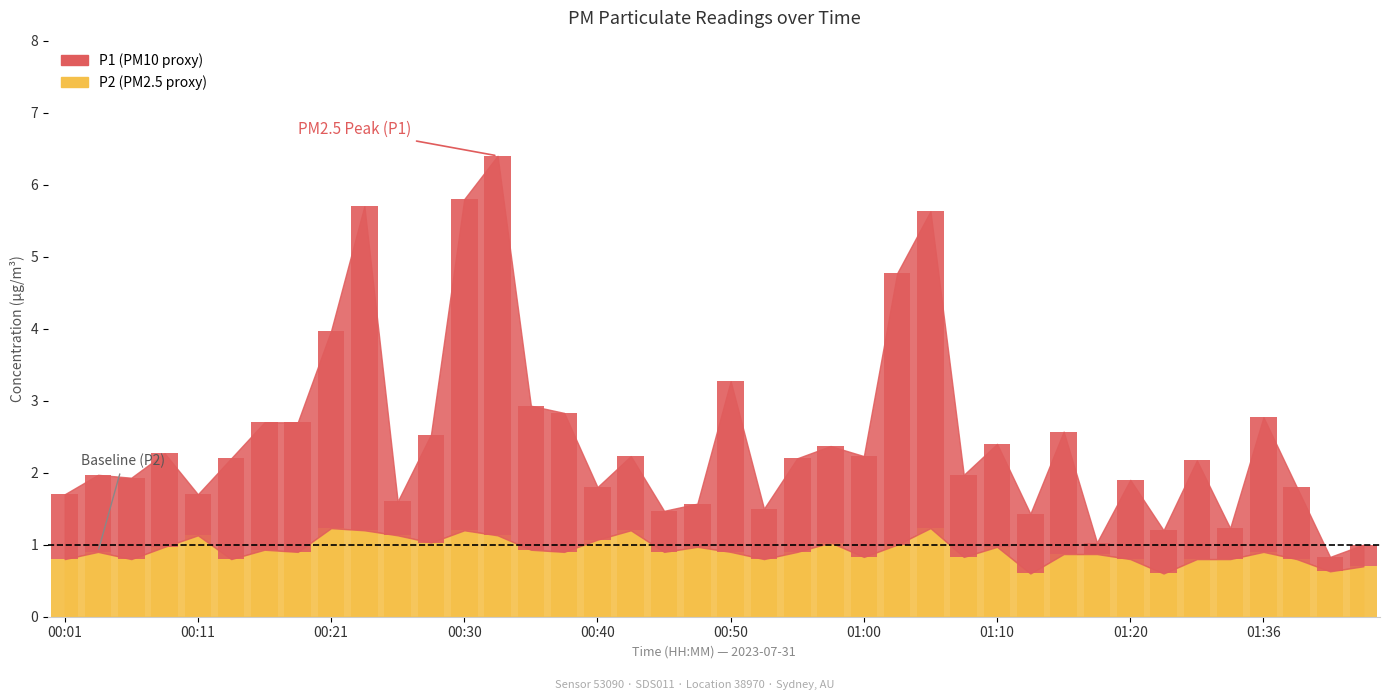

Are the bars horizontal?

No